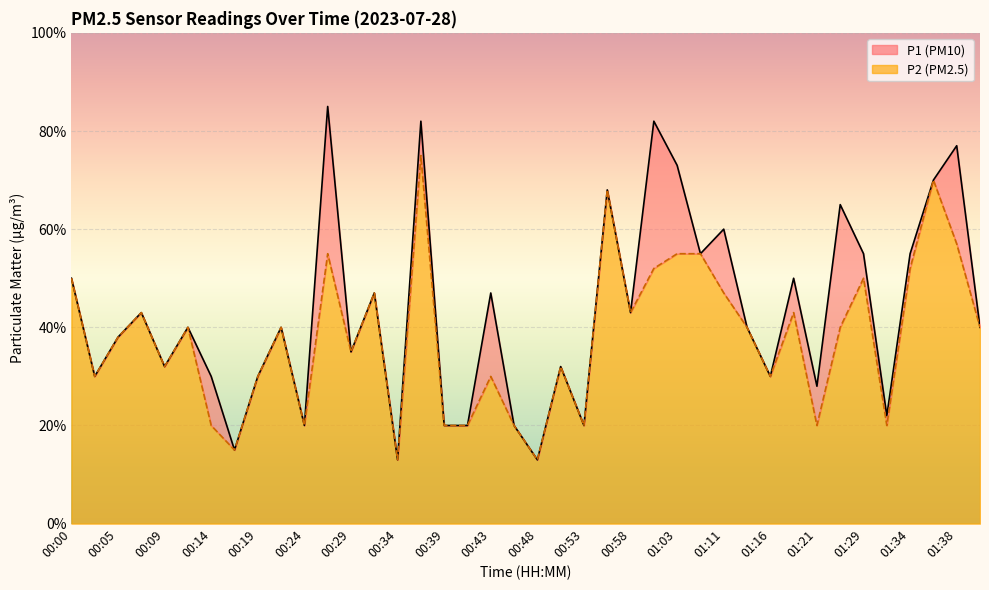

List the labels in order of P1 value, largest first.

00:26, 00:36, 01:00, 01:38, 01:03, 01:36, 00:56, 01:26, 01:11, 01:08, 01:29, 01:34, 00:00, 01:18, 00:31, 00:43, 00:07, 00:58, 00:12, 00:22, 01:13, 01:41, 00:05, 00:29, 00:09, 00:51, 00:02, 00:14, 00:19, 01:16, 01:21, 01:31, 00:24, 00:39, 00:41, 00:46, 00:53, 00:17, 00:34, 00:48